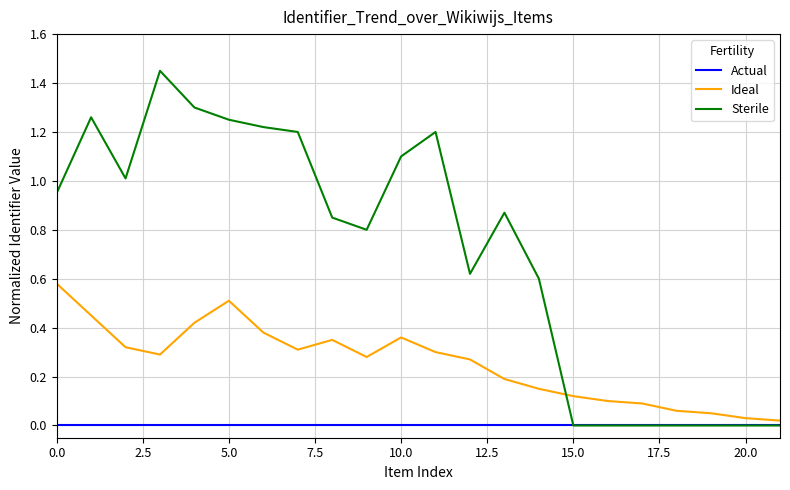

True or false: Ideal and Sterile cross at least once.

True